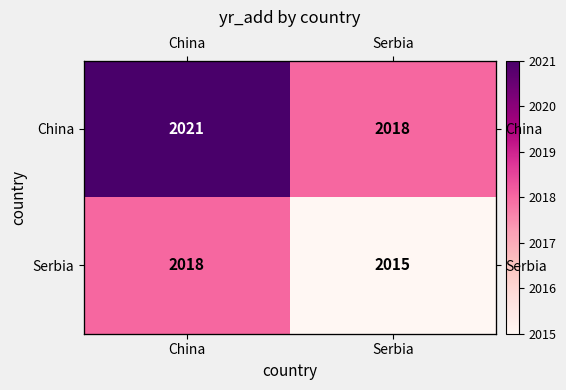

What is the difference between the maximum and minimum values in the China series?

3